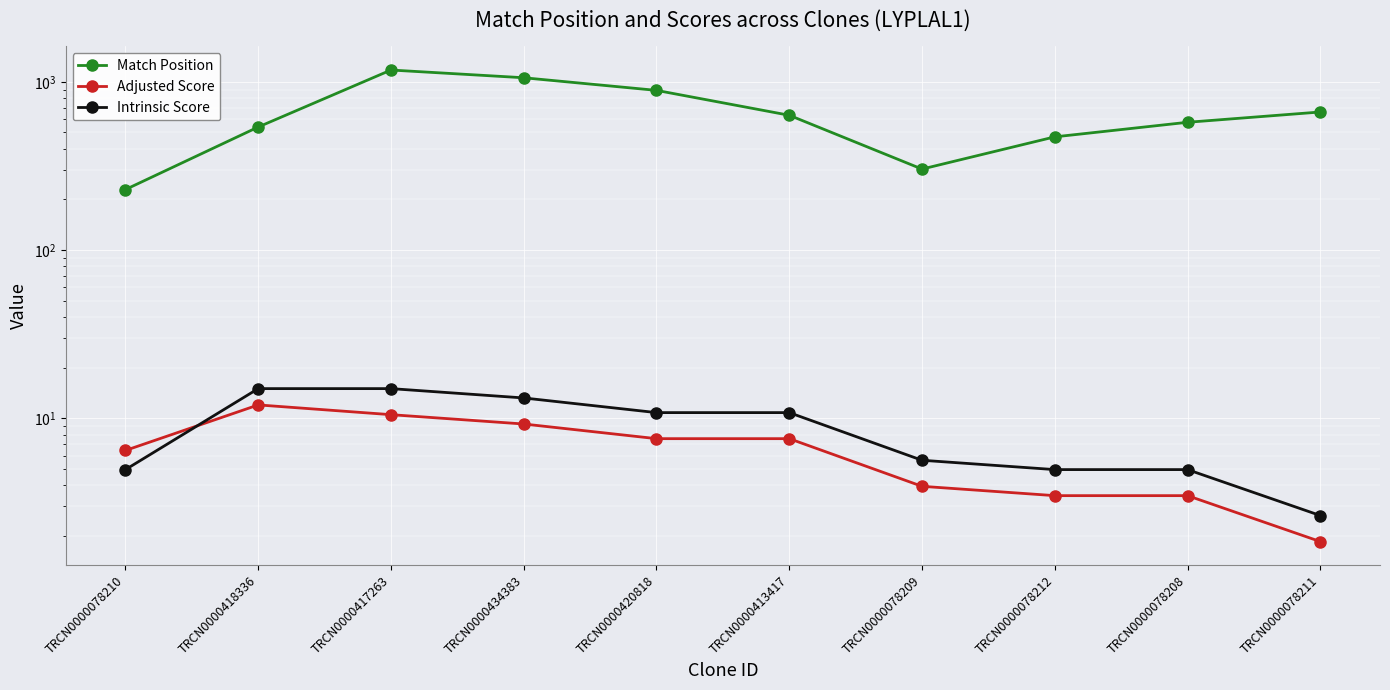

Which has a higher value, TRCN0000418336 or TRCN0000078210?

TRCN0000418336